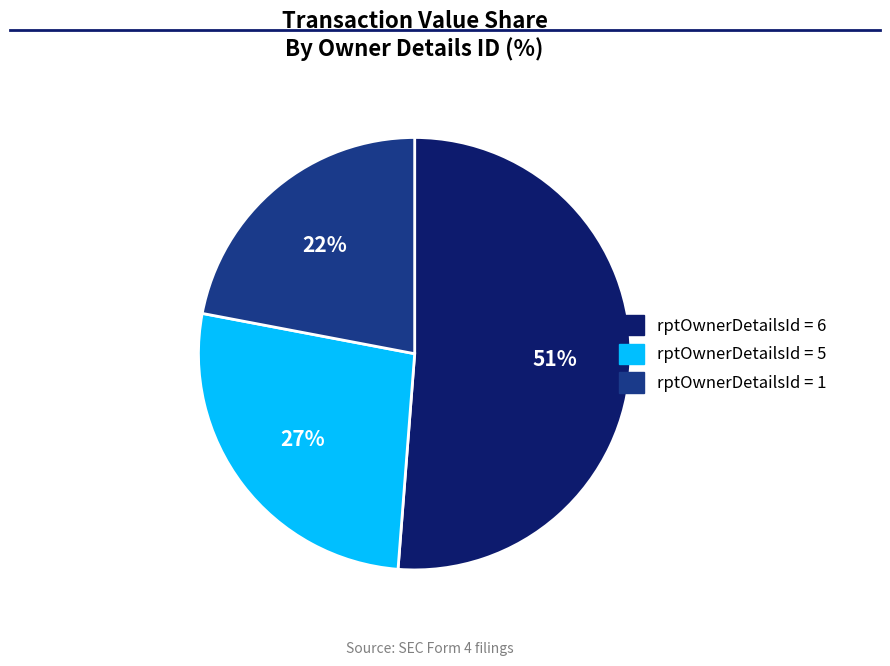

To the nearest percent, what is the combined percentage of rptOwnerDetailsId = 1 and rptOwnerDetailsId = 5?

49%